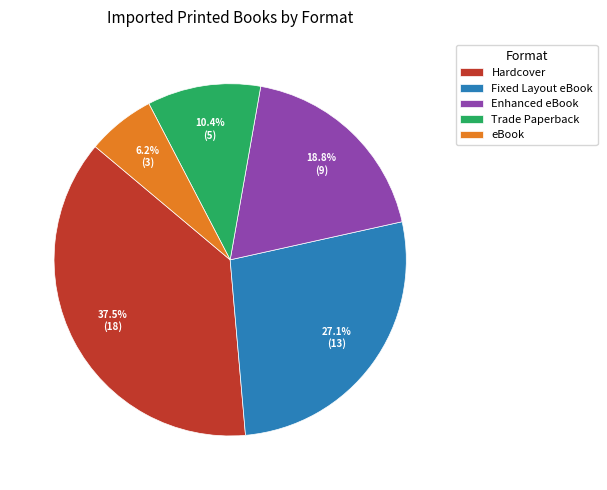

To the nearest percent, what portion does Enhanced eBook represent?

19%